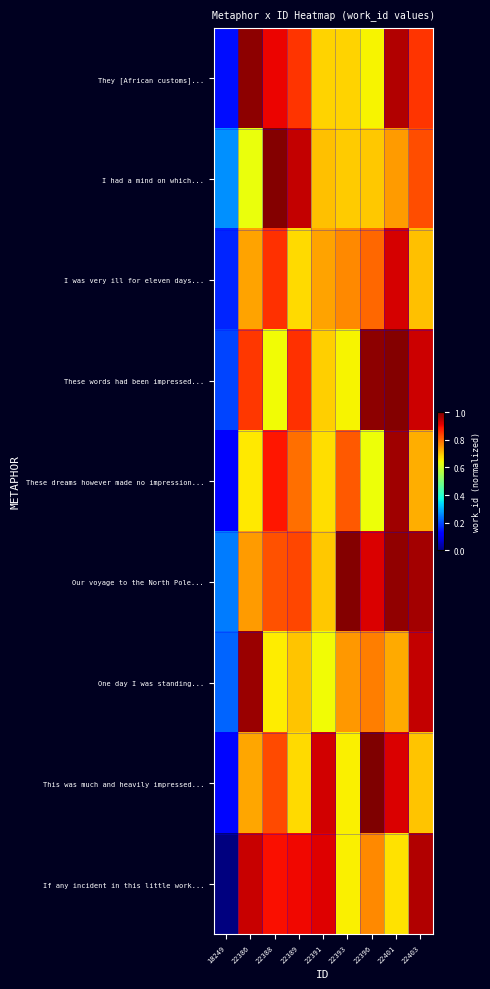

Which label corresponds to the largest value in the chart?

22396